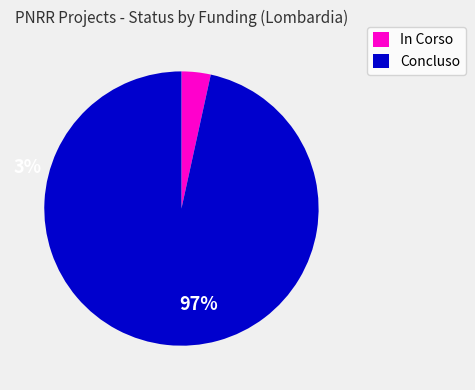

Which slice is the smallest?

In Corso